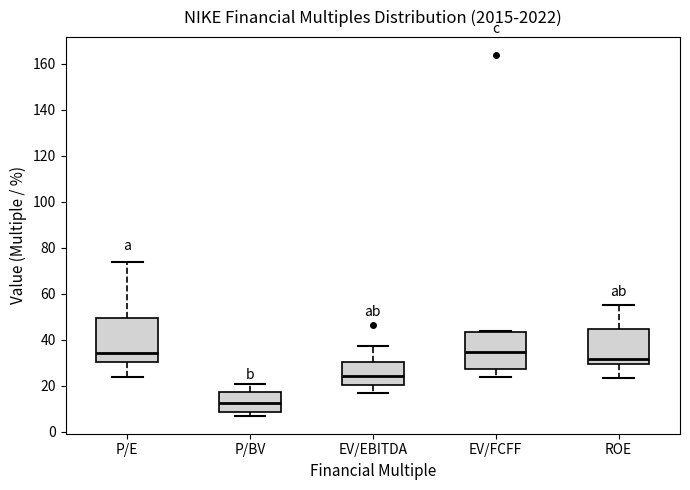

Reading left to right, read every box against the y-axis: the position of its median line, the range the box covers, and the ends of its whiskers. The values are not printed on the chart, so give them approximately, as read against the axis.

P/E: median 34, box 30 to 50, whiskers 24 to 74
P/BV: median 12, box 8 to 18, whiskers 6 to 20
EV/EBITDA: median 24, box 20 to 30, whiskers 16 to 38
EV/FCFF: median 34, box 28 to 44, whiskers 24 to 44
ROE: median 32, box 30 to 44, whiskers 24 to 56